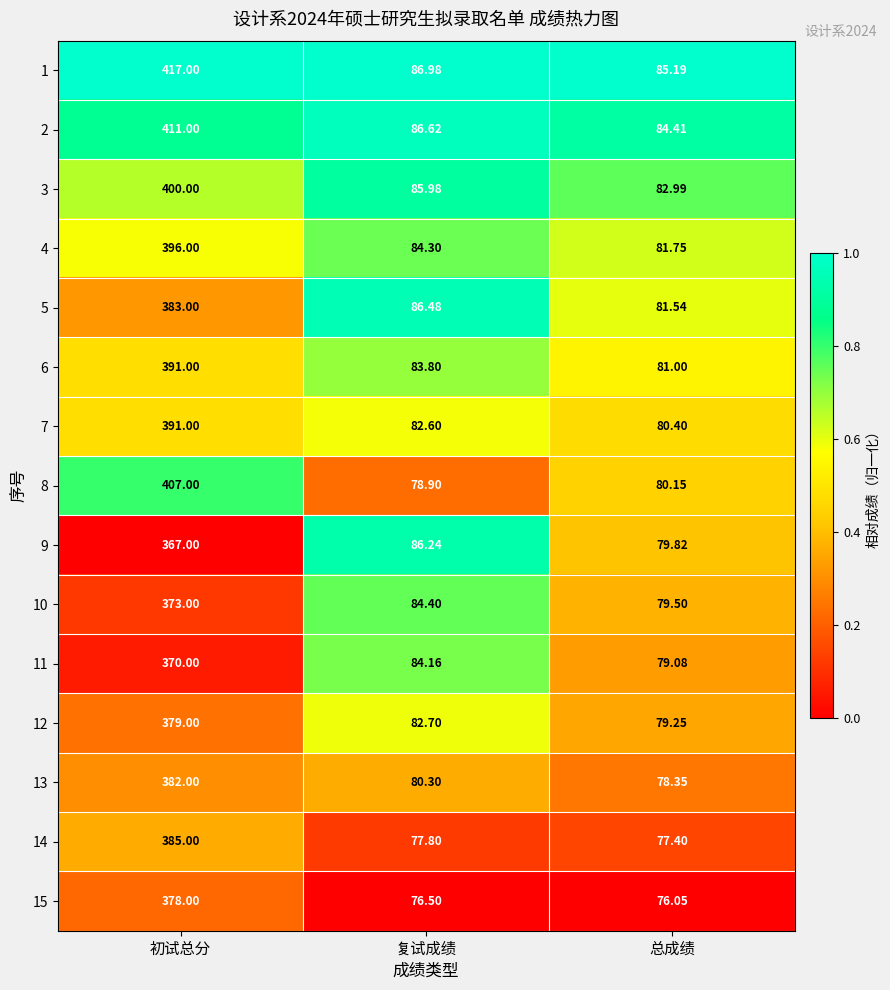

Which series has the largest total across all categories?

1